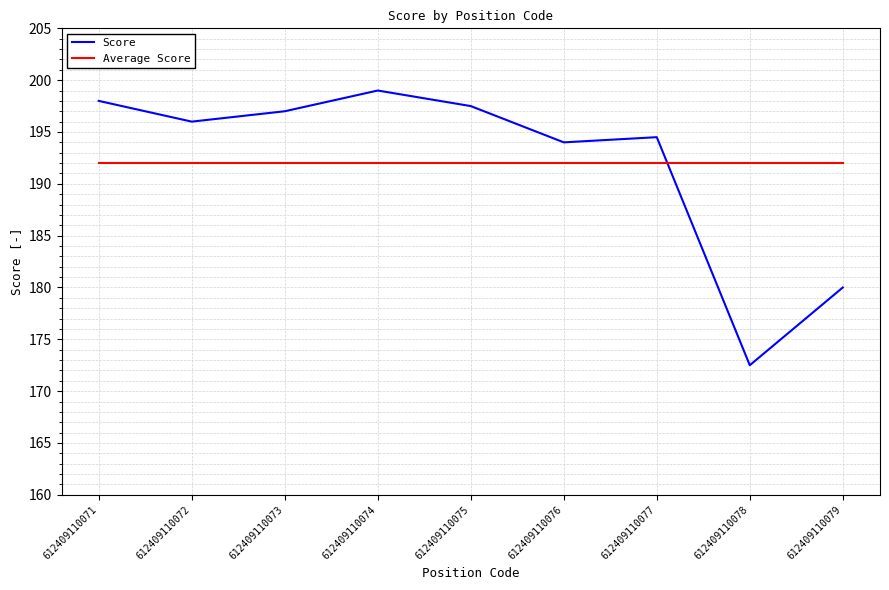

At 612409110073, list the series in order from largest to smallest.

Score, Average Score